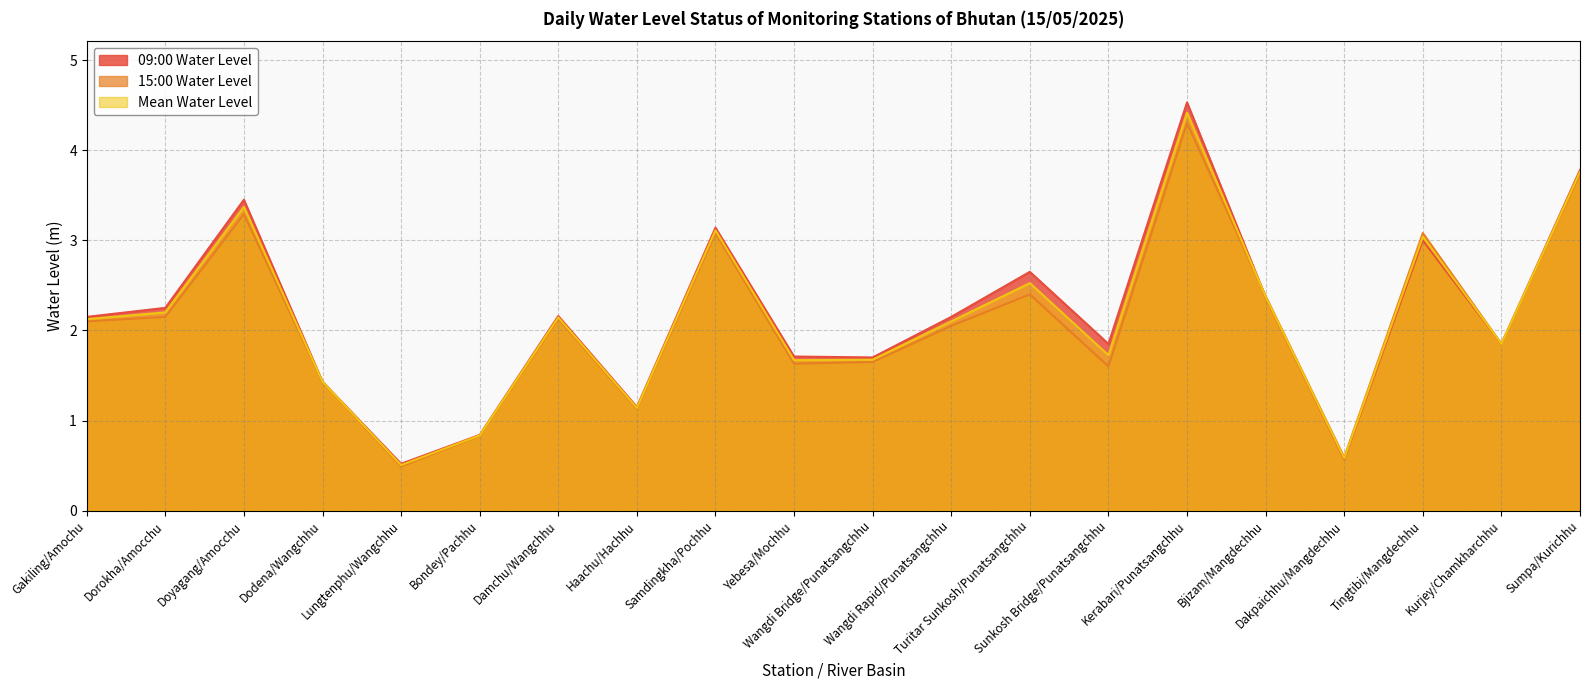

After their last crossing, which series has the higher values: 09:00 Water Level or 15:00 Water Level?

15:00 Water Level